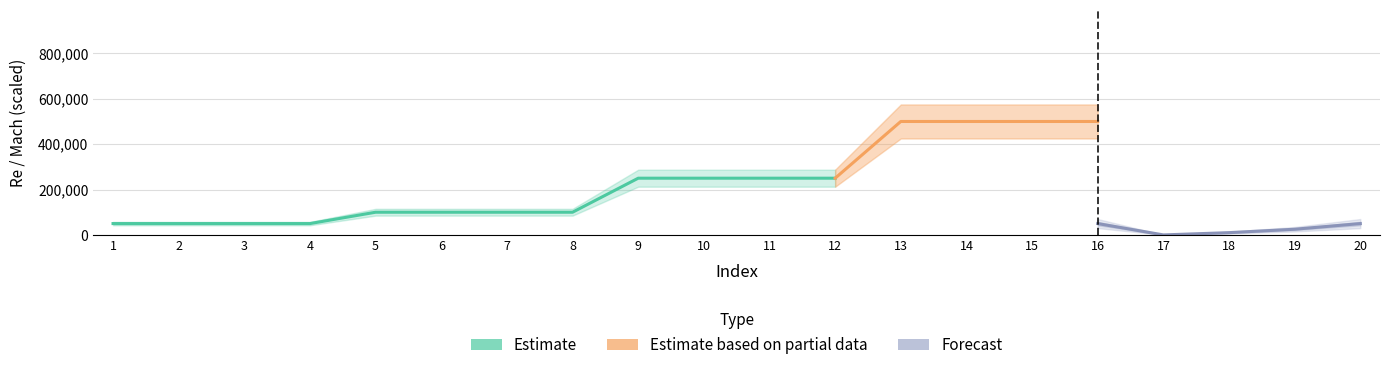

True or false: Mach and Re intersect in this chart.

False